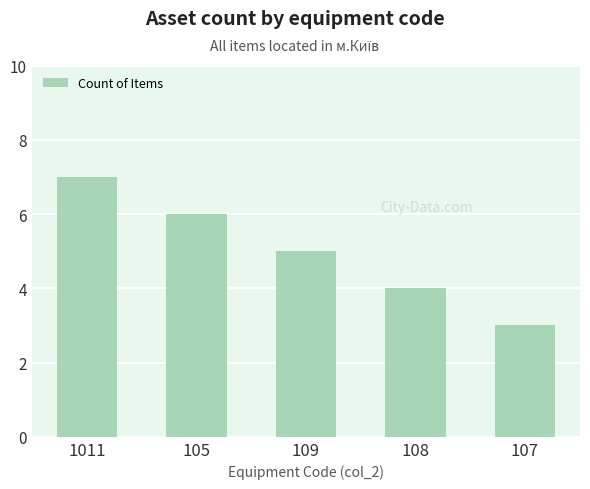

What is the change in value from 1011 to 109?

-2